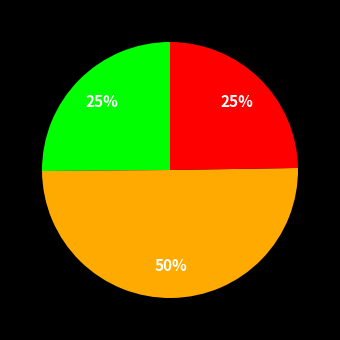

How many slices are in this pie chart?

3